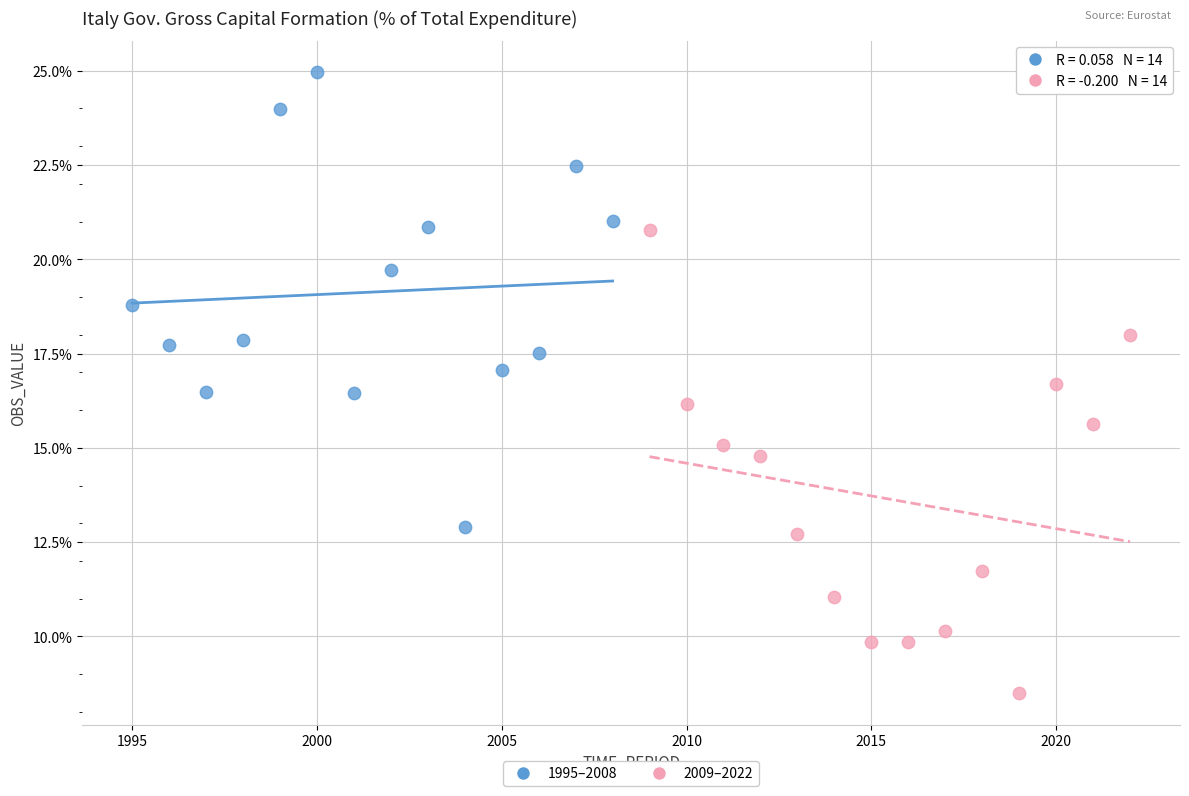

Which series contains the lowest Y value?

2009–2022